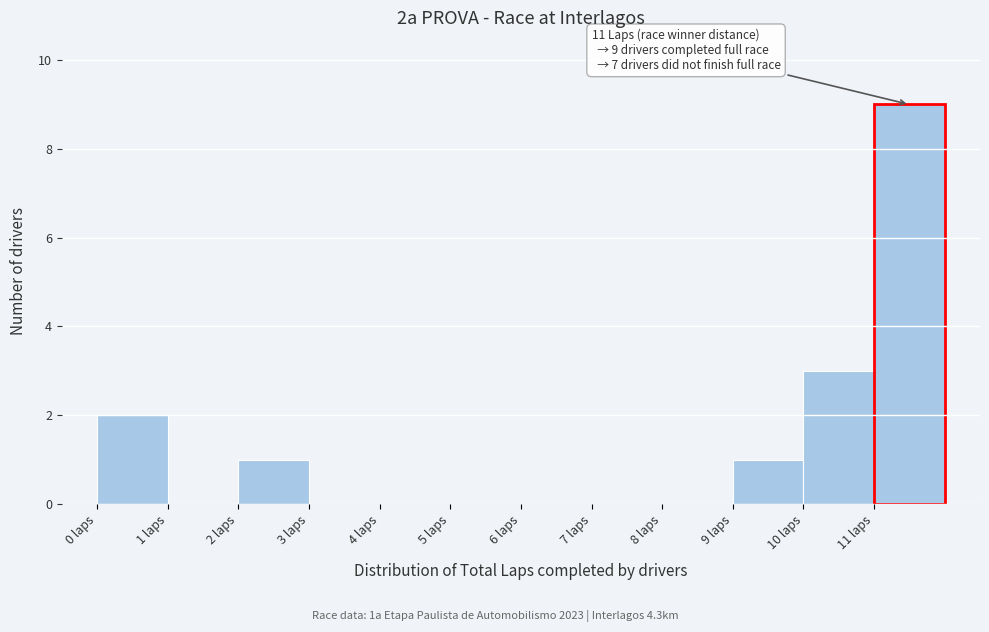

Which range on the x-axis has the tallest bar?

11 to 12